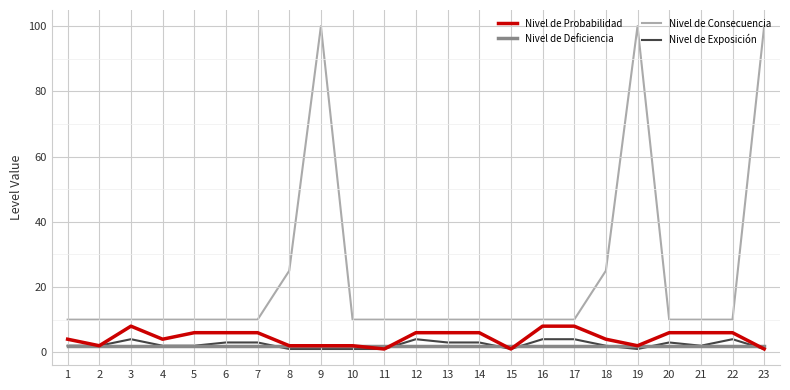

What is the highest value of the Nivel de Consecuencia series?

100